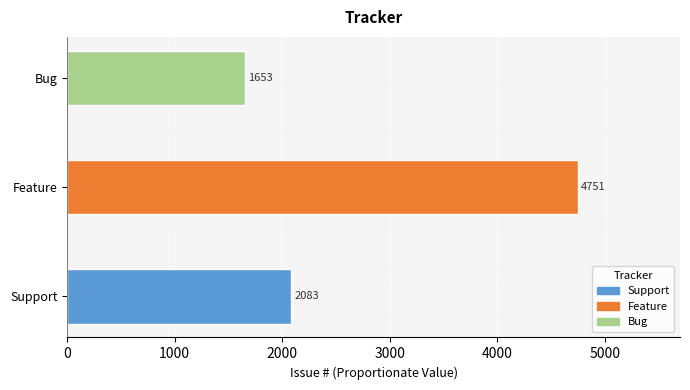

What is the ratio of the value at Bug to the value at Feature?

0.3